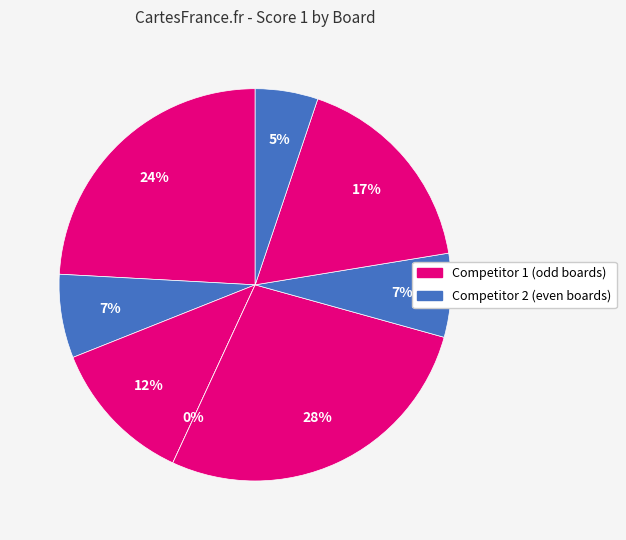

Does Board 6 account for over 50% of the chart?

No